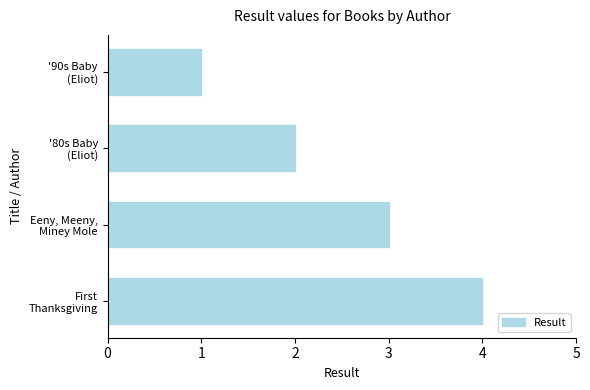

How many series are shown in this chart?

1